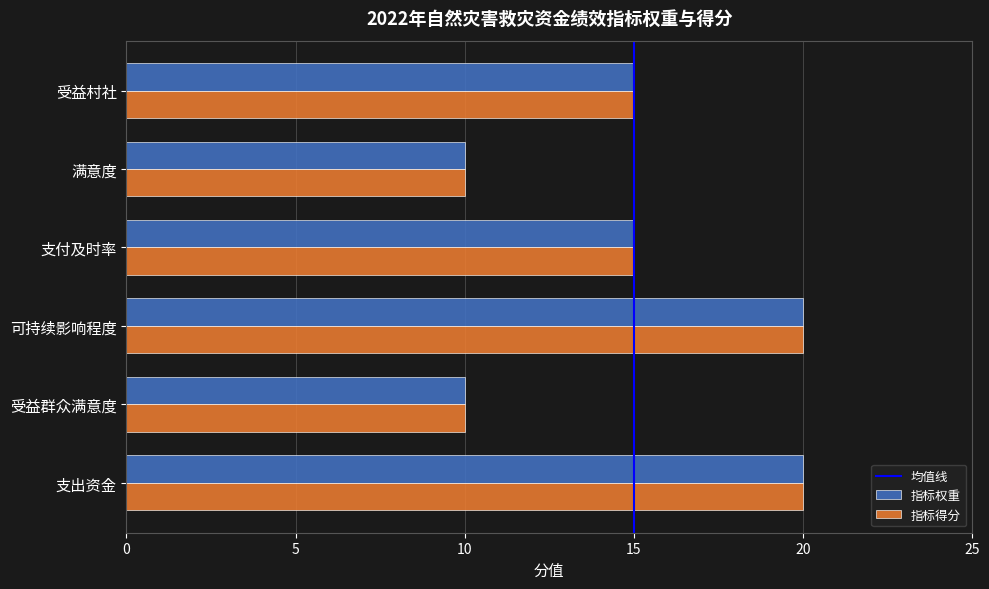

What is the highest value of the 指标权重 series?

20